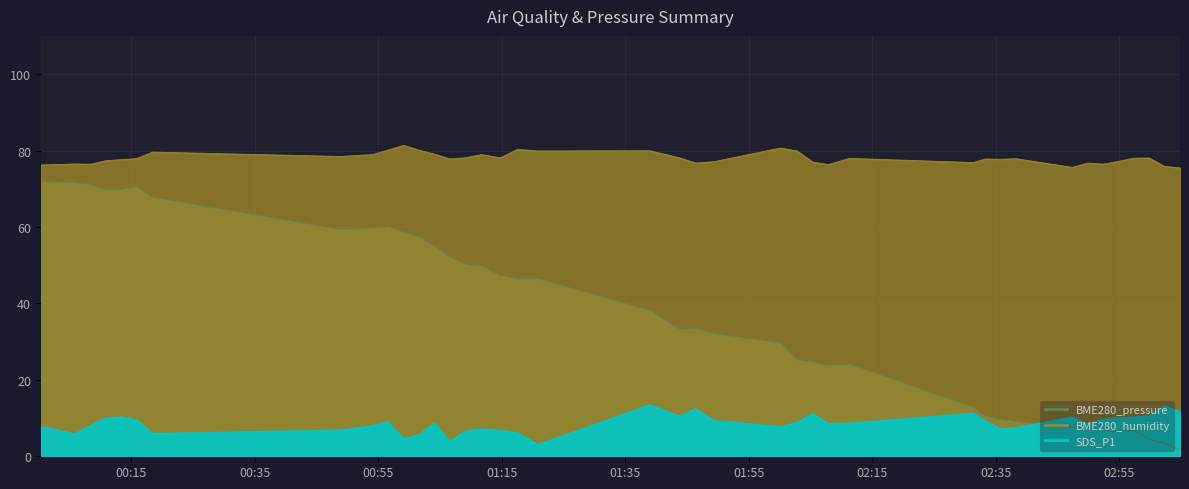

How many interior local valleys does the SDS_P1 series have?

10